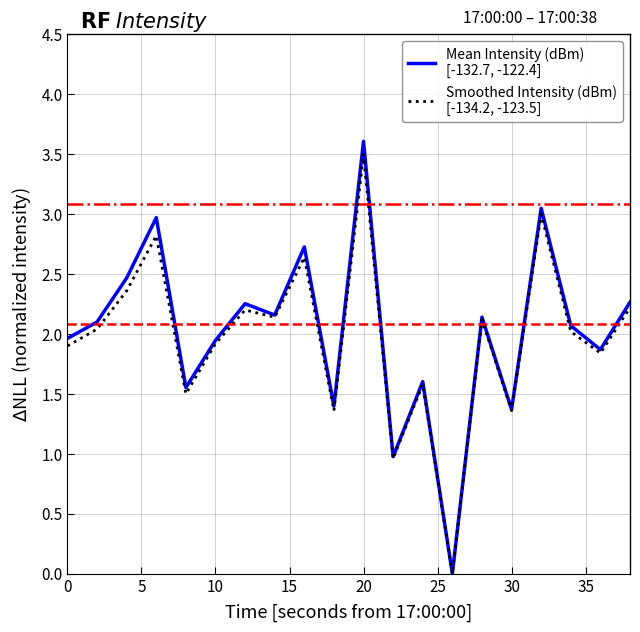

What is the maximum value shown in the chart?

3.6